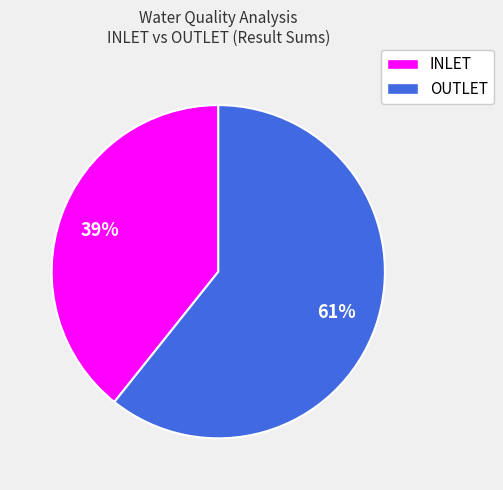

To the nearest percent, what is the average slice percentage?

50%